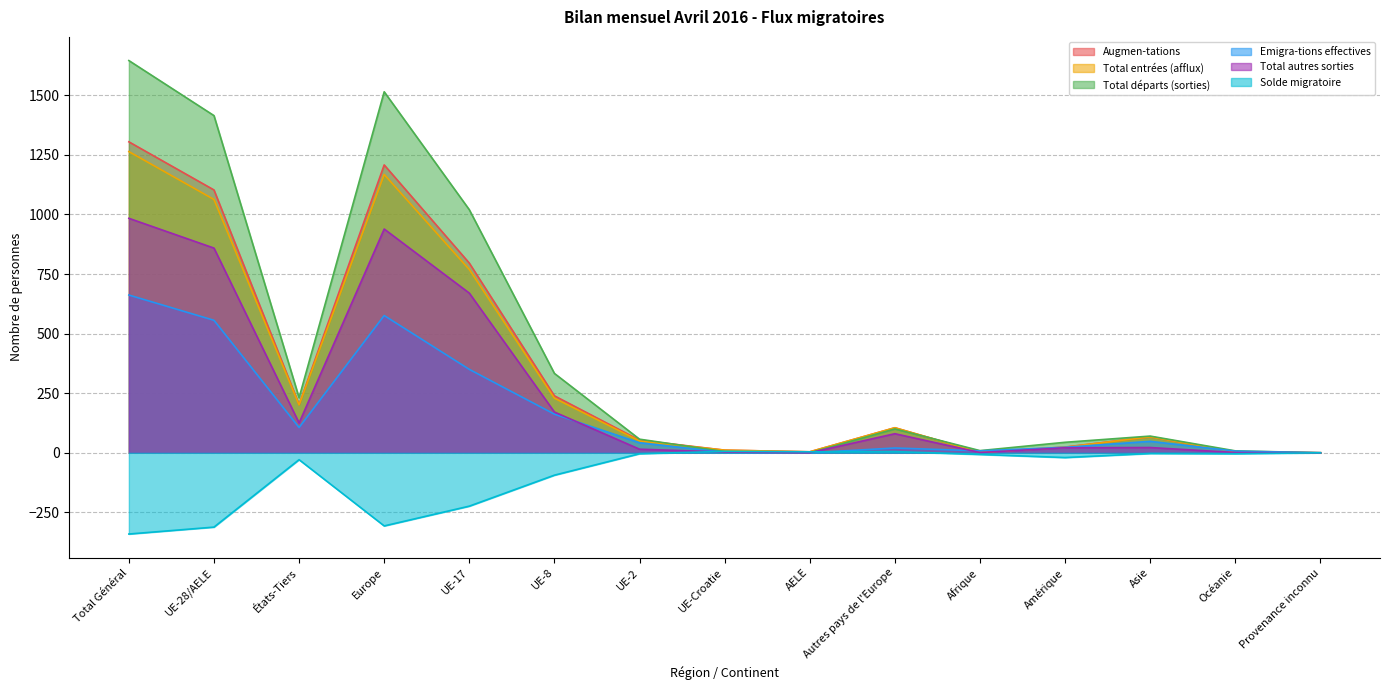

Between États-Tiers and UE-28/AELE, which is larger?

UE-28/AELE